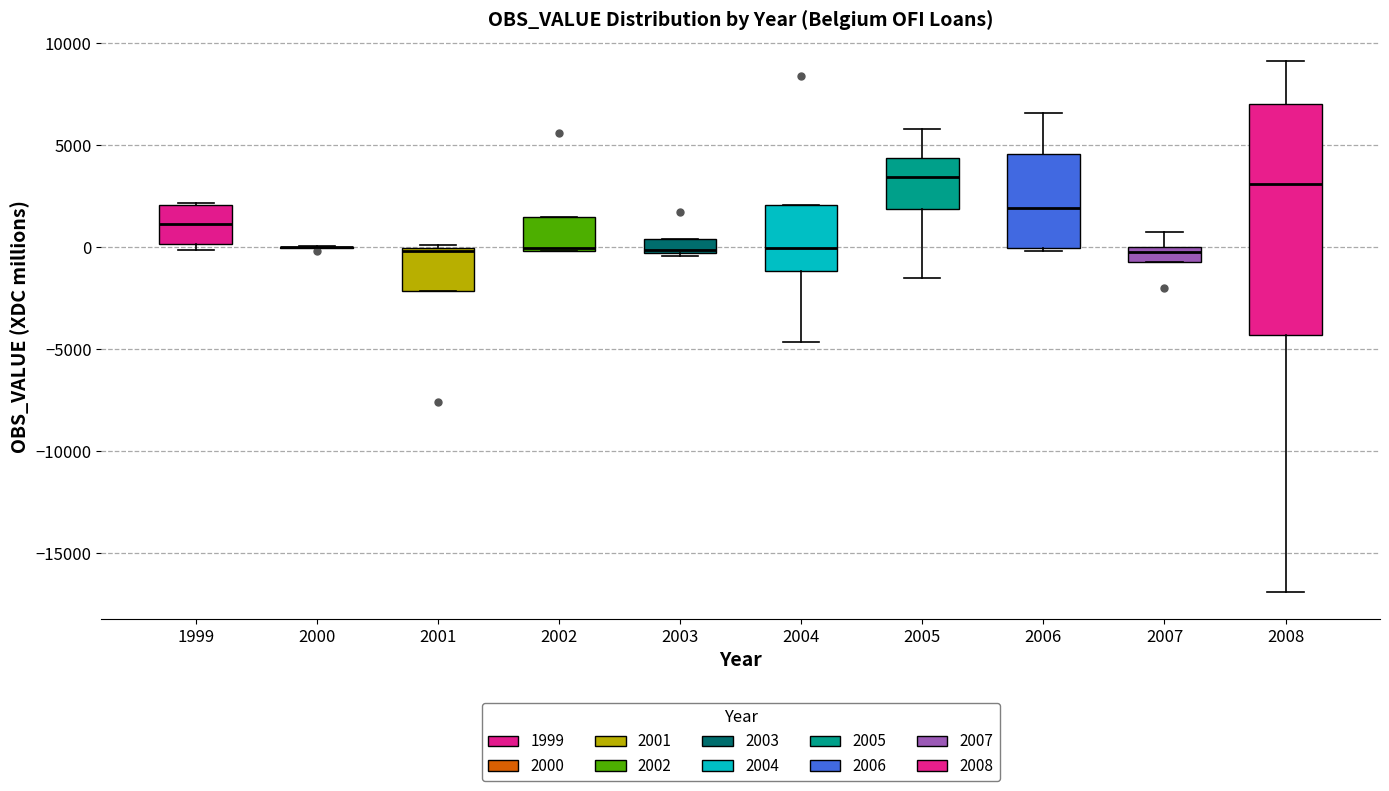

Where is the upper edge of the box at x = 2002 on the y-axis? The values are not printed on the chart, so give them approximately, as read against the axis.

1500